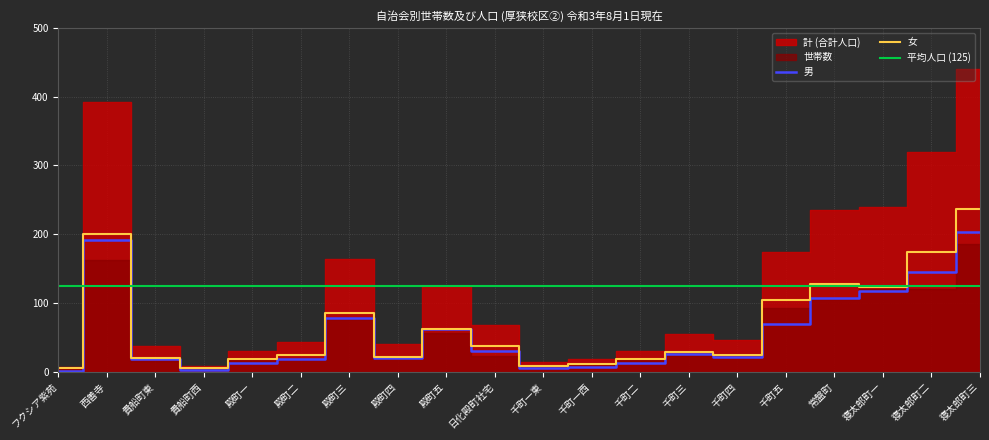

At which label does 男 reach its peak?

寝太郎町三